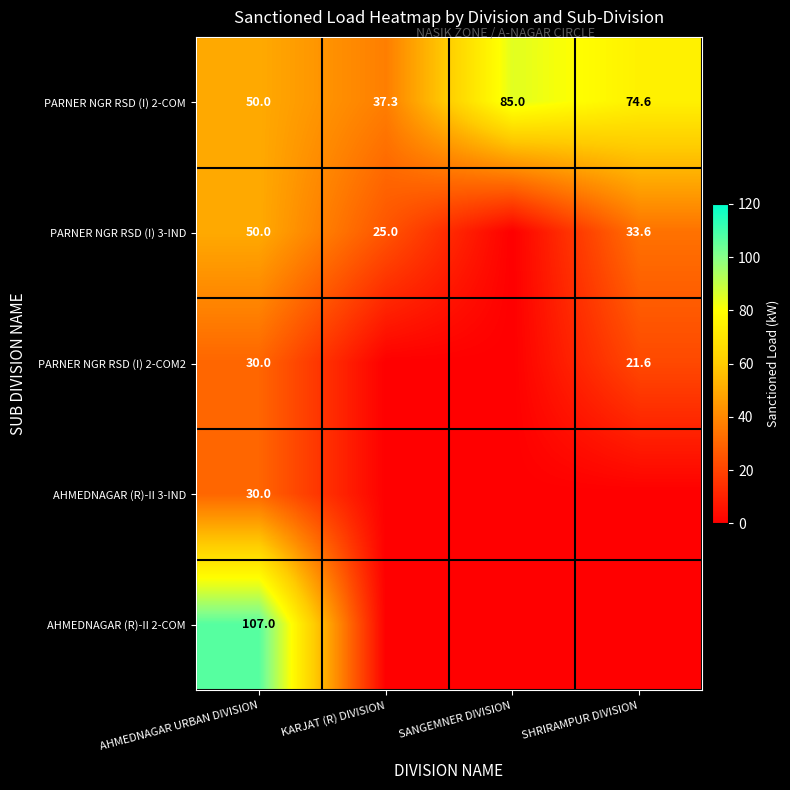

True or false: PARNER NGR RSD (I) 2-COM2 has a value of 21.6 at SHRIRAMPUR DIVISION.

True